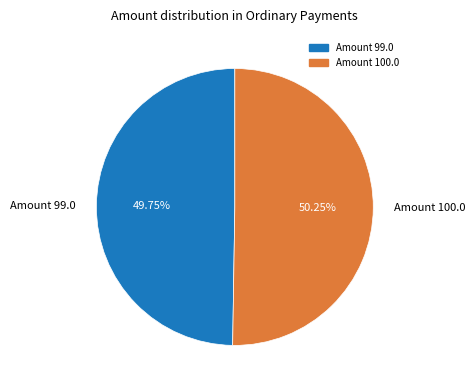

Is there any slice that represents more than half of the pie?

Yes